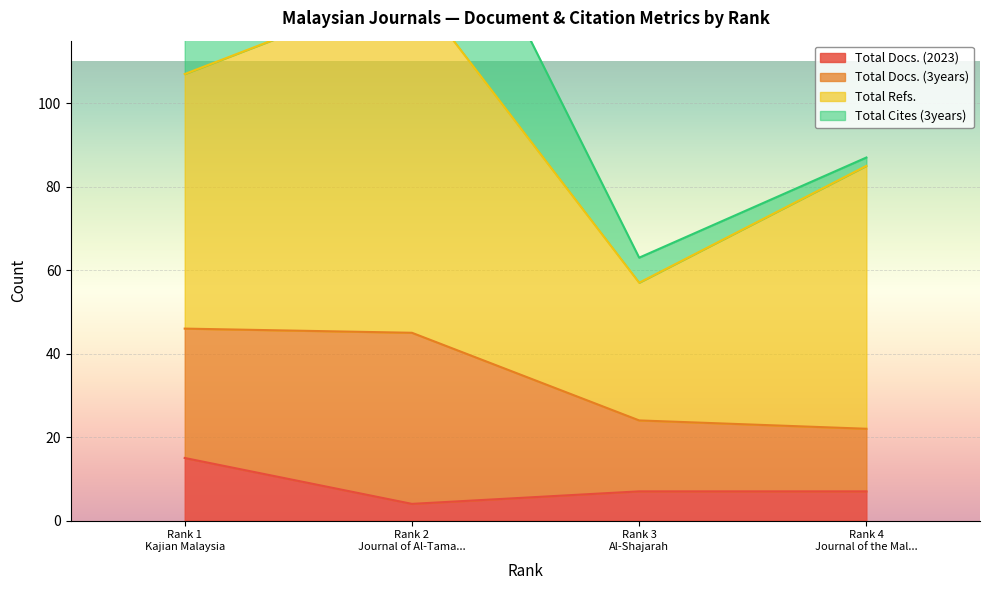

What is the minimum value for Total Docs. (2023)?

4